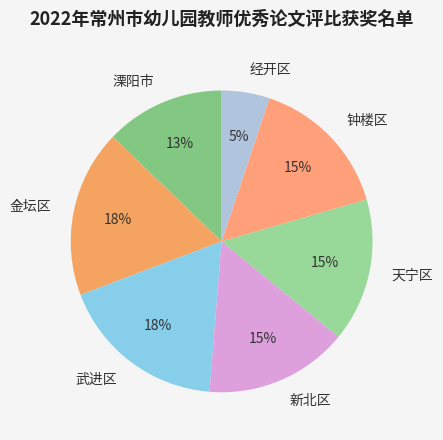

Is there a majority slice in this chart?

No